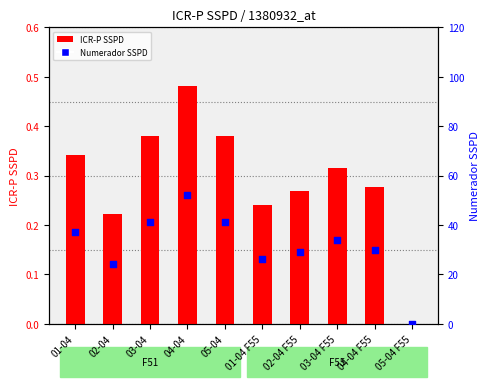

At which category is the sum across all series the highest?

04-04